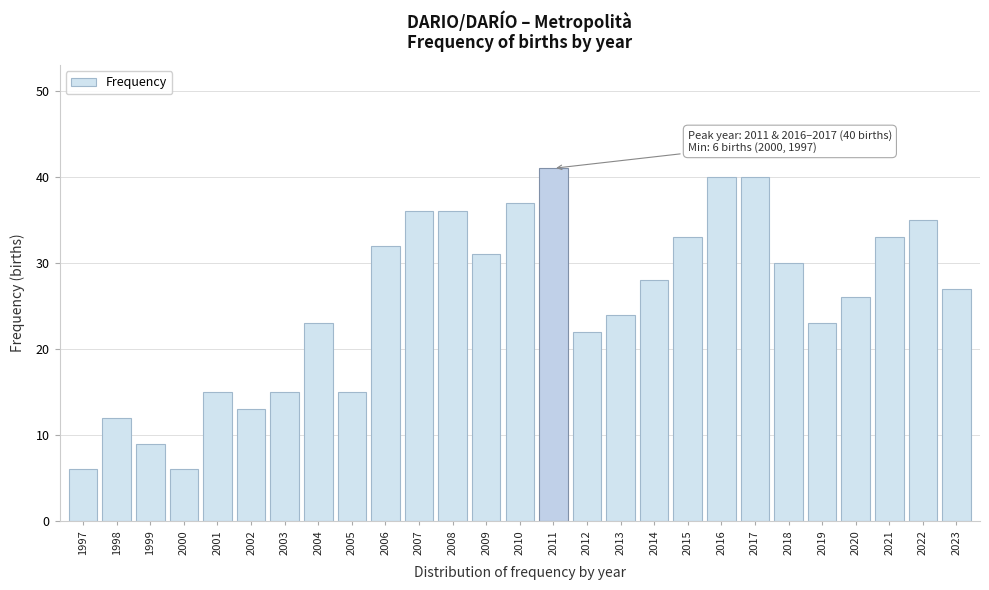

Reading left to right, extract all data points from this chart.

1997=6	1998=12	1999=9	2000=6	2001=15	2002=13	2003=15	2004=23	2005=15	2006=32	2007=36	2008=36	2009=31	2010=37	2011=41	2012=22	2013=24	2014=28	2015=33	2016=40	2017=40	2018=30	2019=23	2020=26	2021=33	2022=35	2023=27